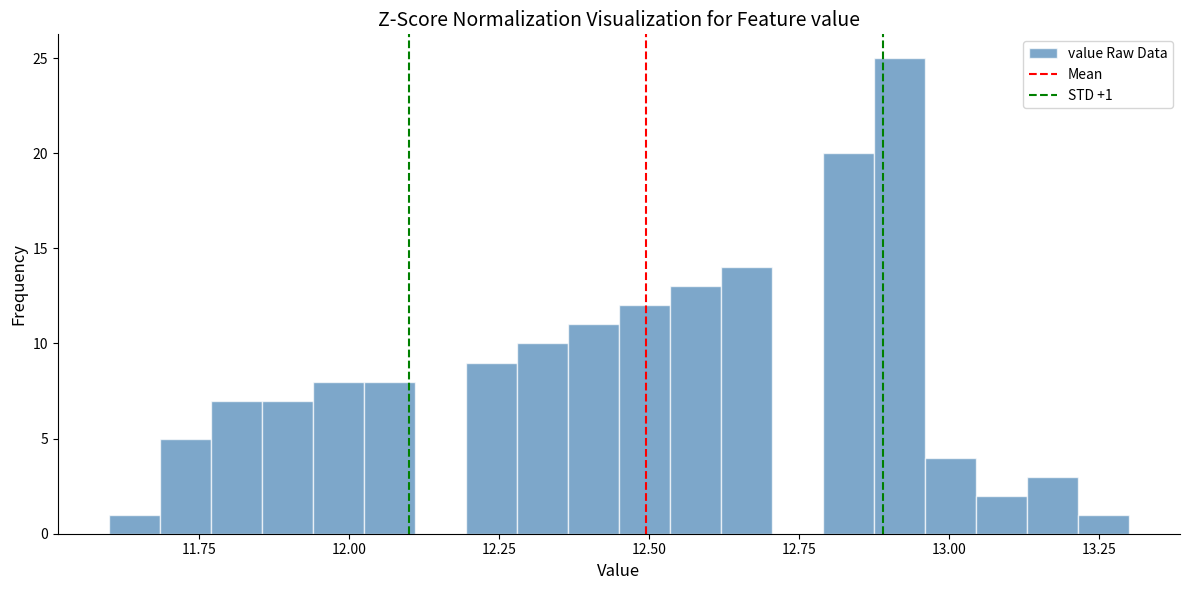

Around what value on the x-axis is the tallest bar? Give the approximate position of its centre, as read against the axis.

12.90